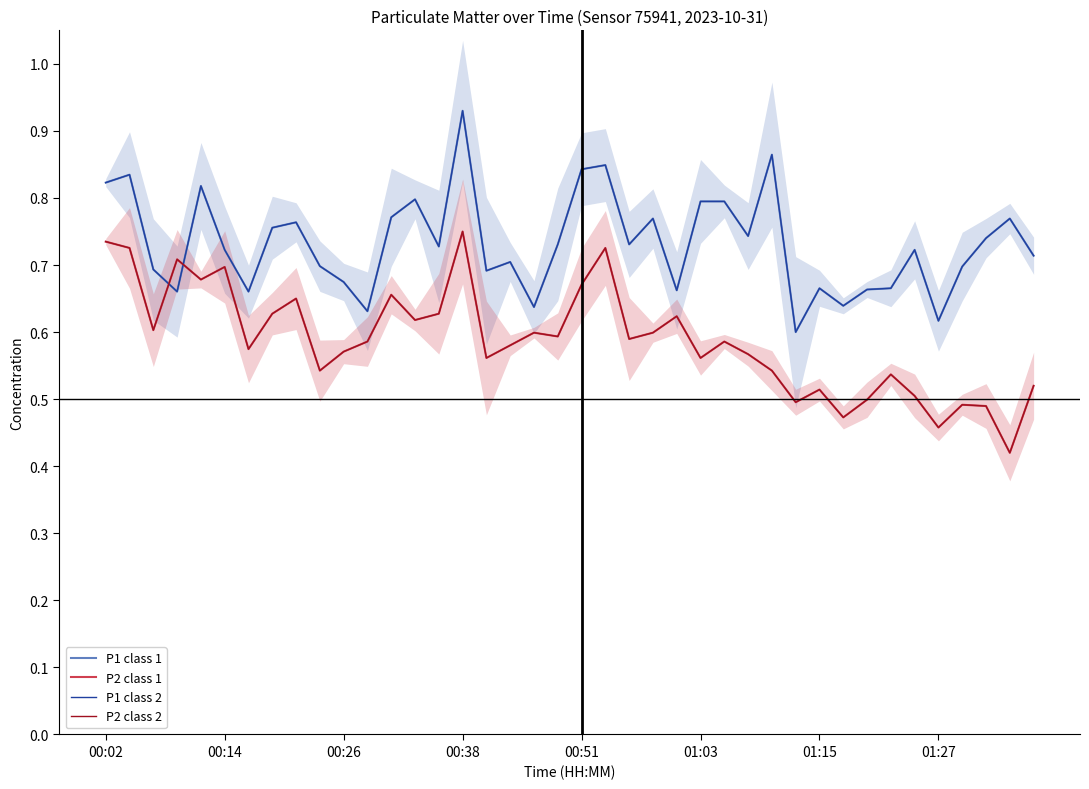

True or false: P1 class 1 and P1 class 2 intersect in this chart.

False